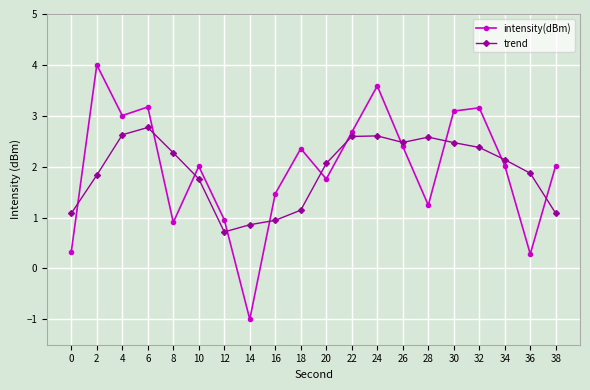

Does the chart display data point markers on the line(s)?

Yes